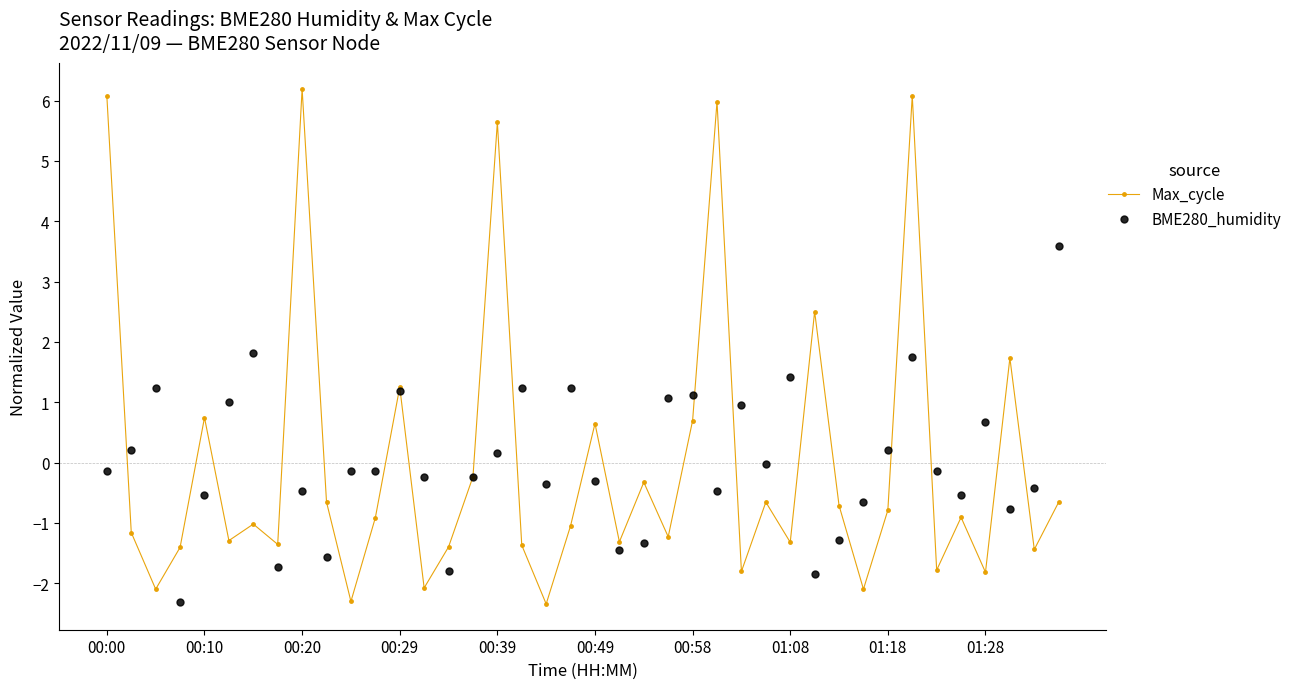

True or false: Max_cycle has more than 0 points higher than both neighbors.

True